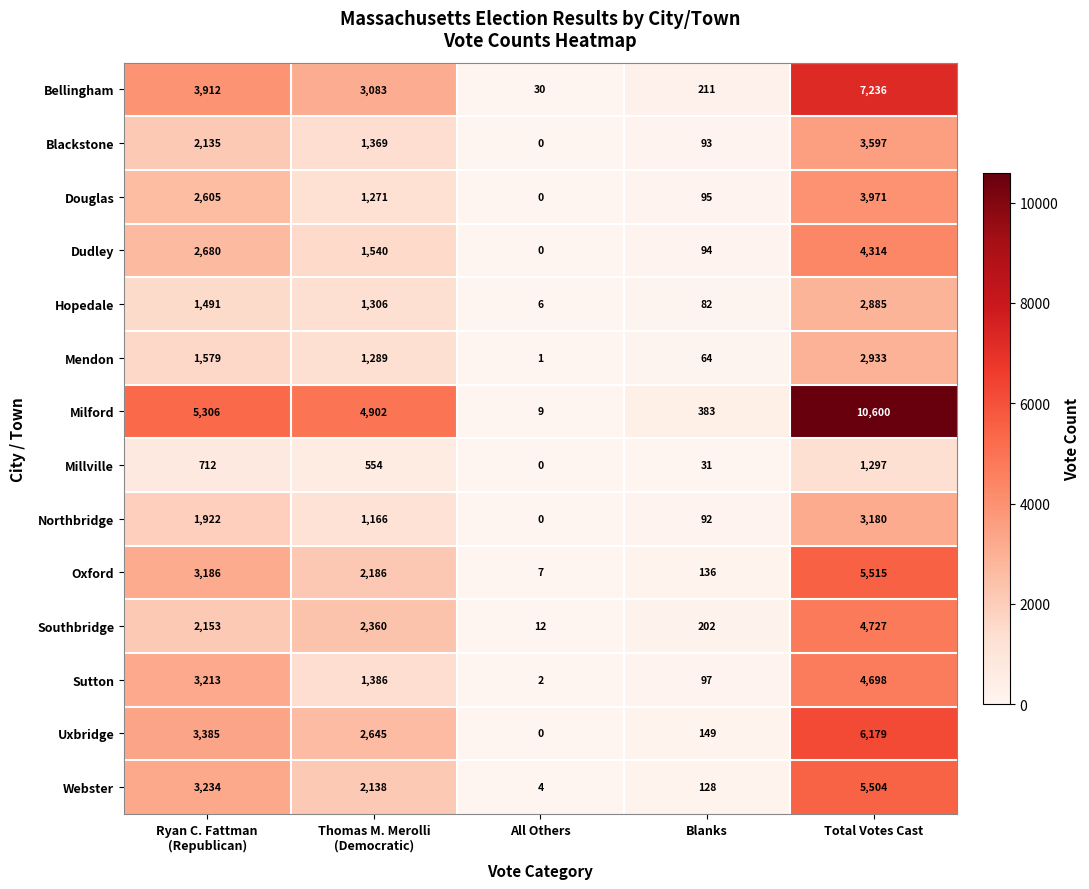

The value of Bellingham at All Others is 30. True or false?

True